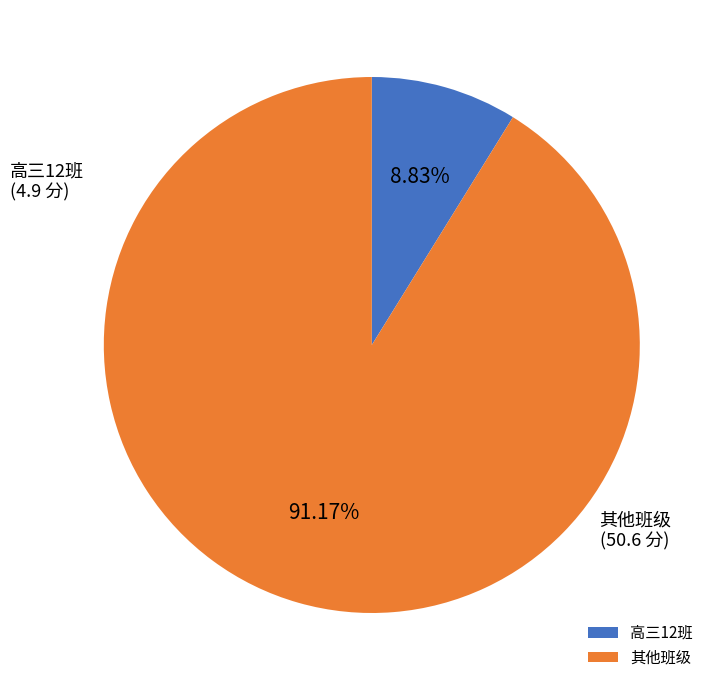

Do 高三12班 and 其他班级 together represent more than half of the pie?

Yes